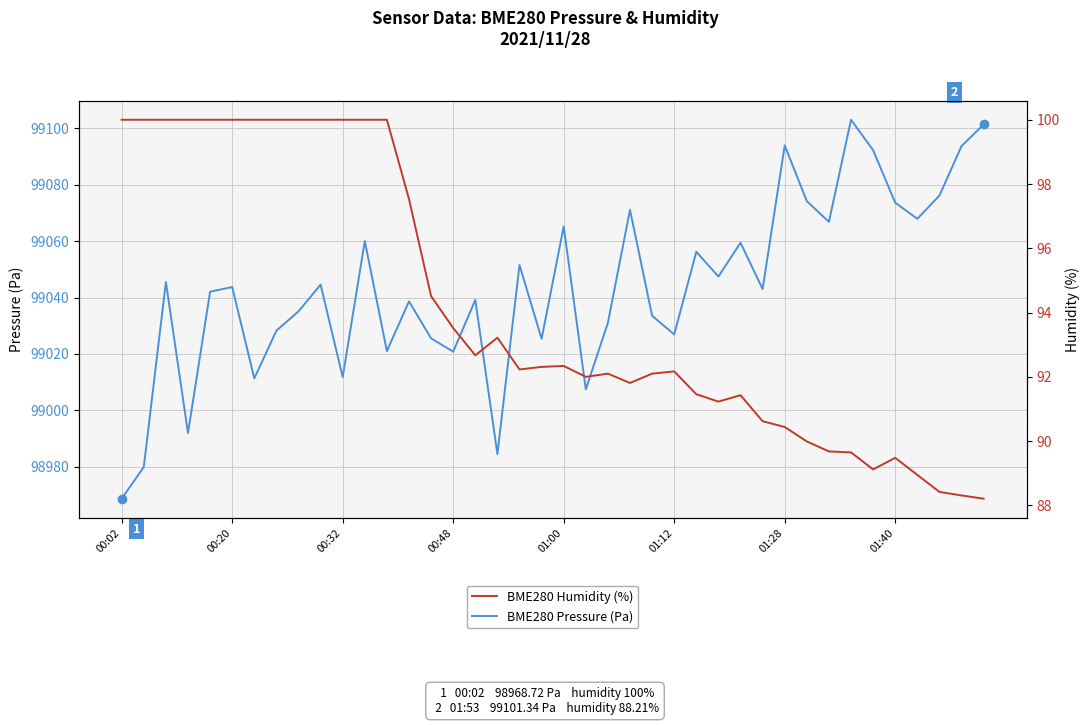

Rank the series by their maximum value, from lowest to highest.

BME280 Humidity (%), BME280 Pressure (Pa)